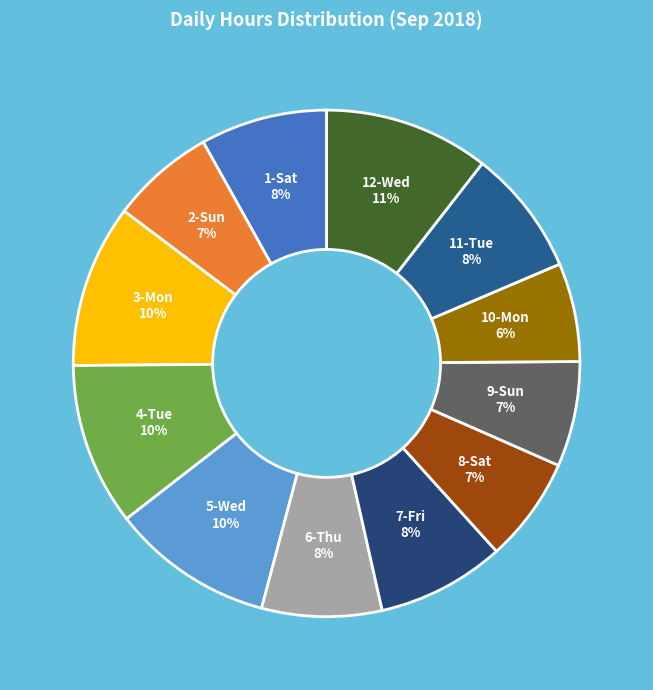

True or false: 6-Thu accounts for 18% of the total.

False